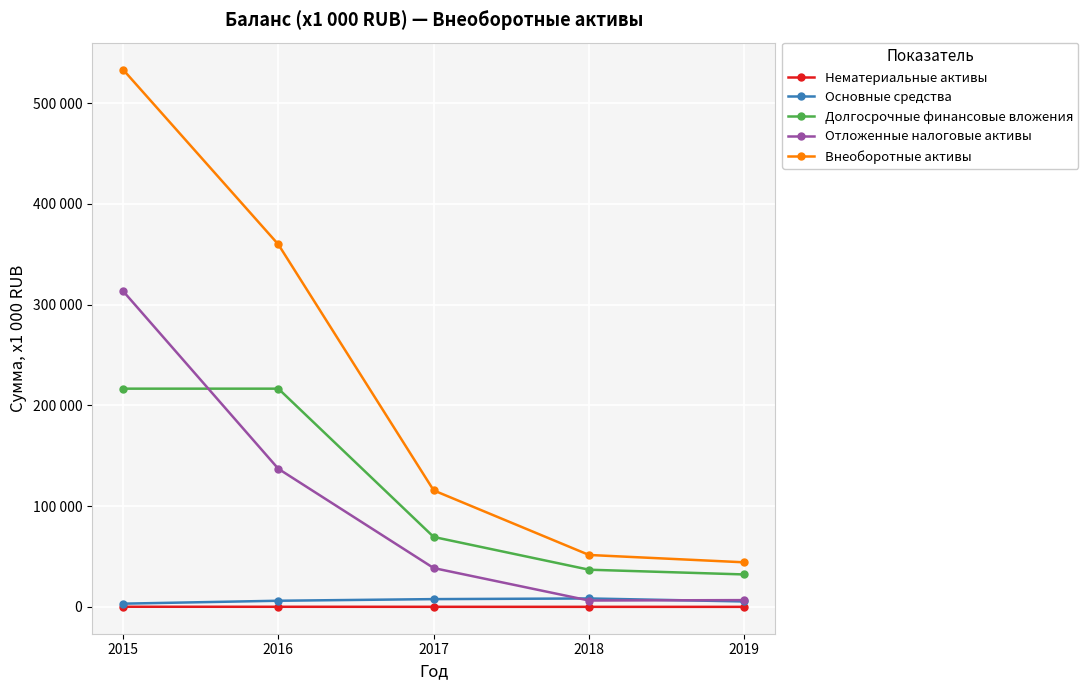

What are all the series names shown in the legend?

Нематериальные активы, Основные средства, Долгосрочные финансовые вложения, Отложенные налоговые активы, Внеоборотные активы